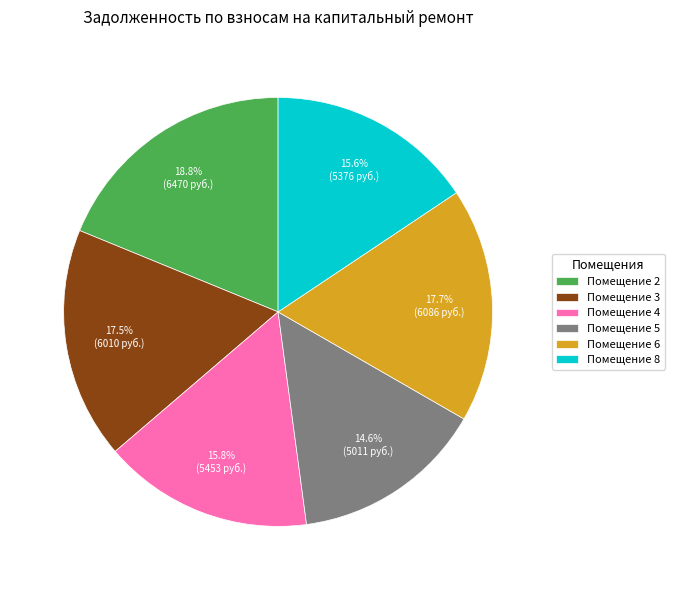

Which slice is the largest?

Помещение 2